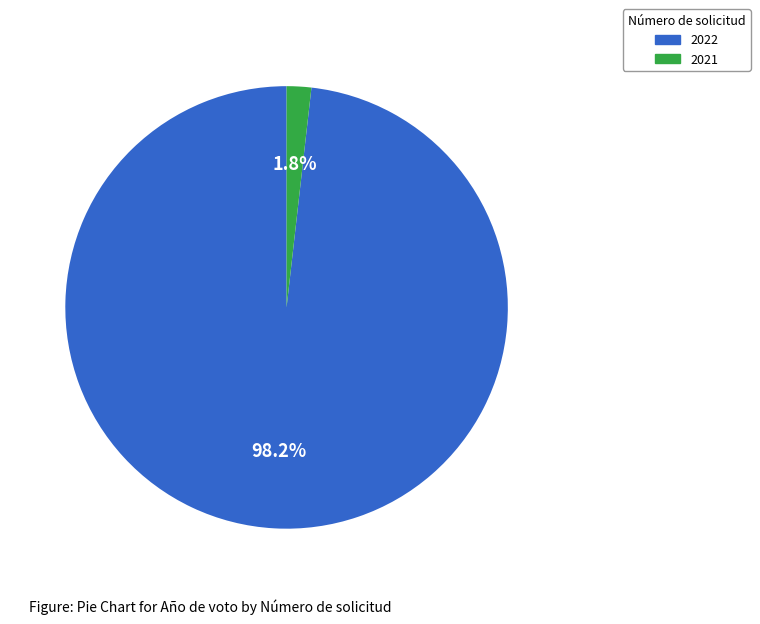

What percentage is the 2022 slice, to the nearest percent?

98%